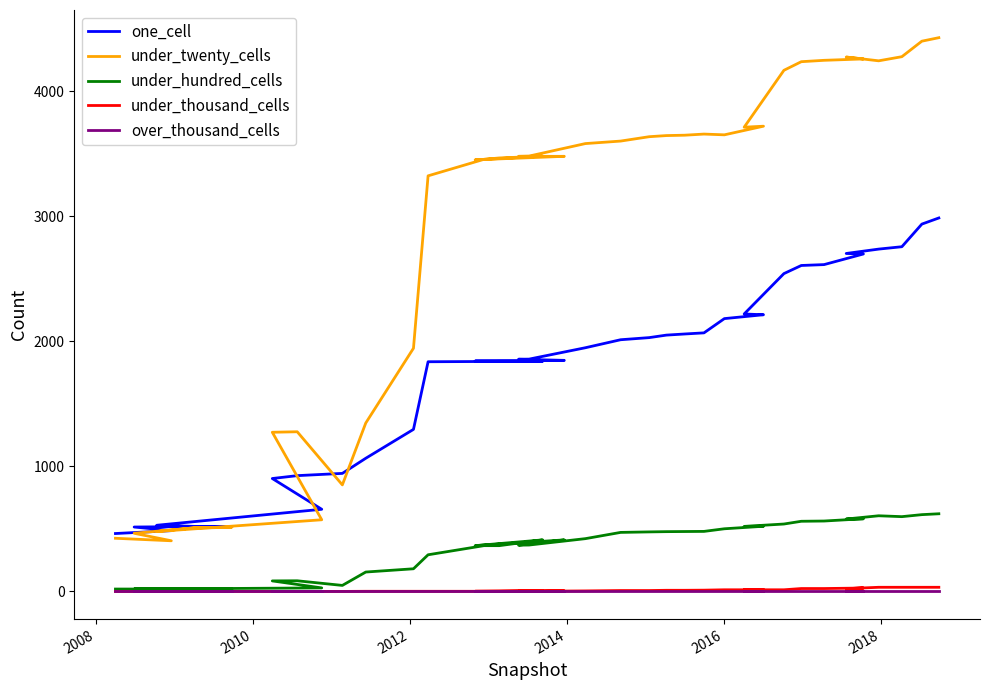

What is the greatest value displayed?

4429